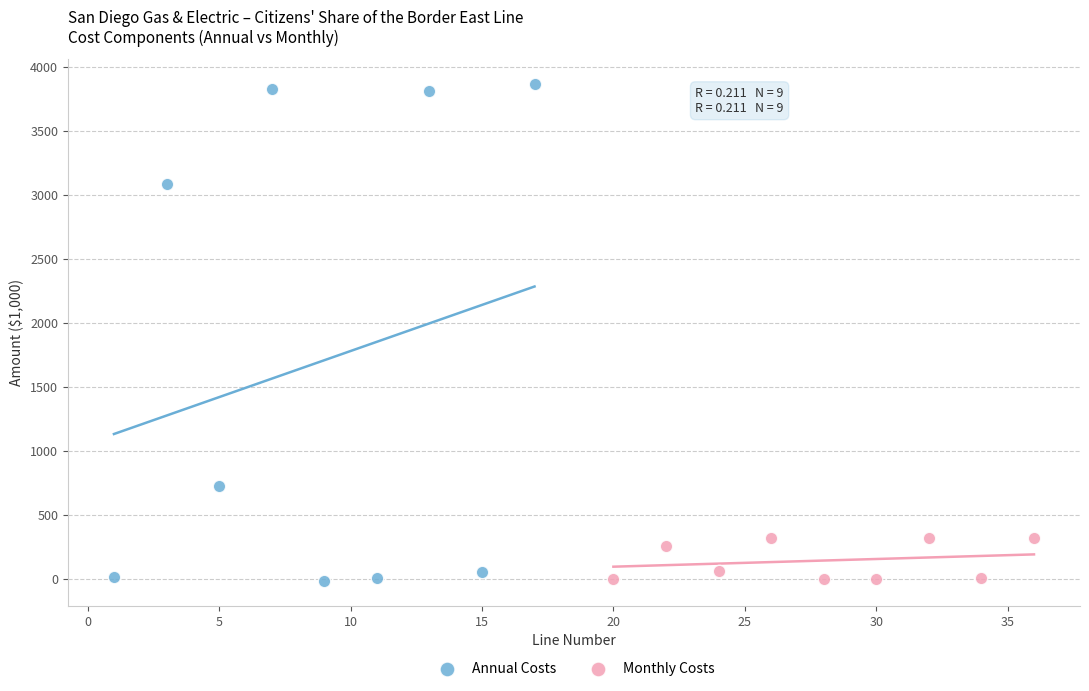

Which series has the widest spread of Y values?

Annual Costs